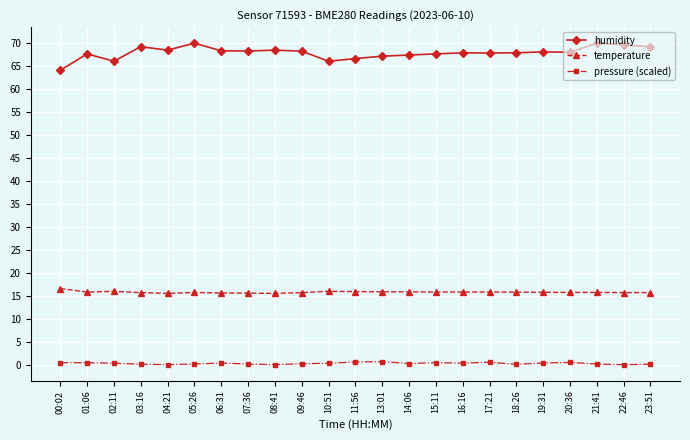

List the series in order of their overall mean, lowest first.

pressure (scaled), temperature, humidity